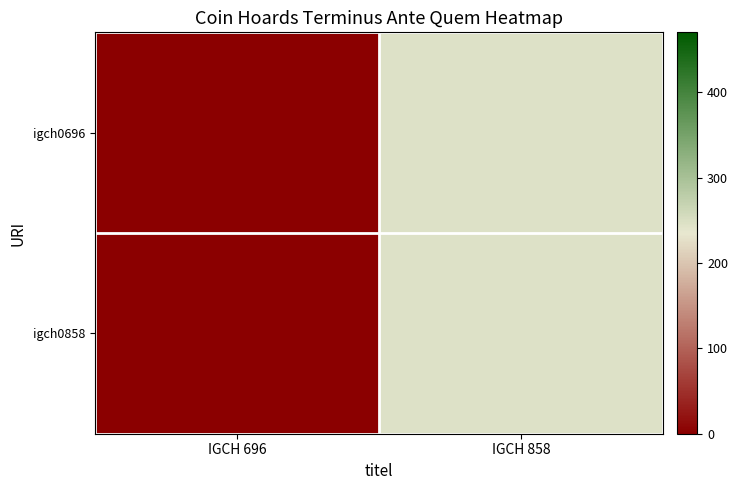

At how many categories does at least one series exceed 220?

1